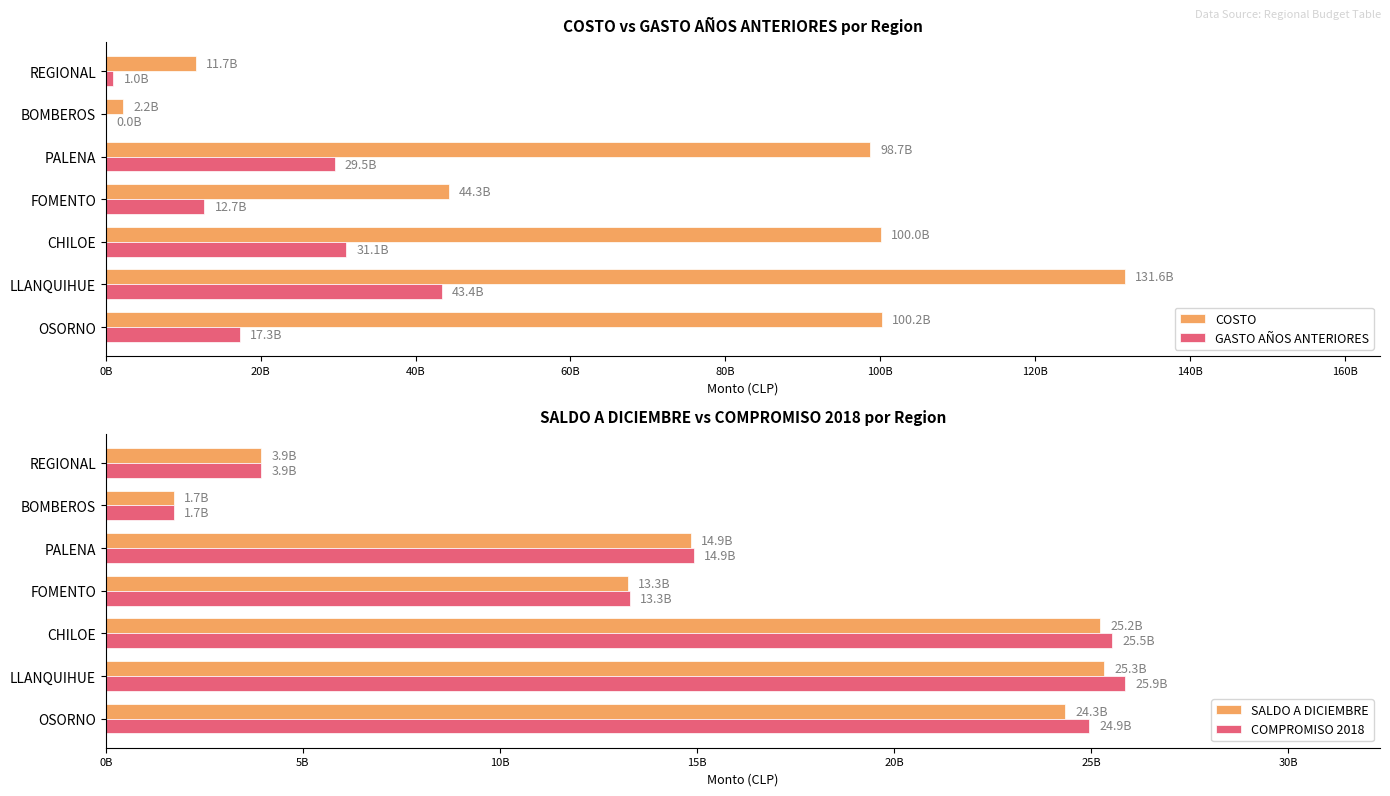

Which series has the largest total across all categories?

COSTO